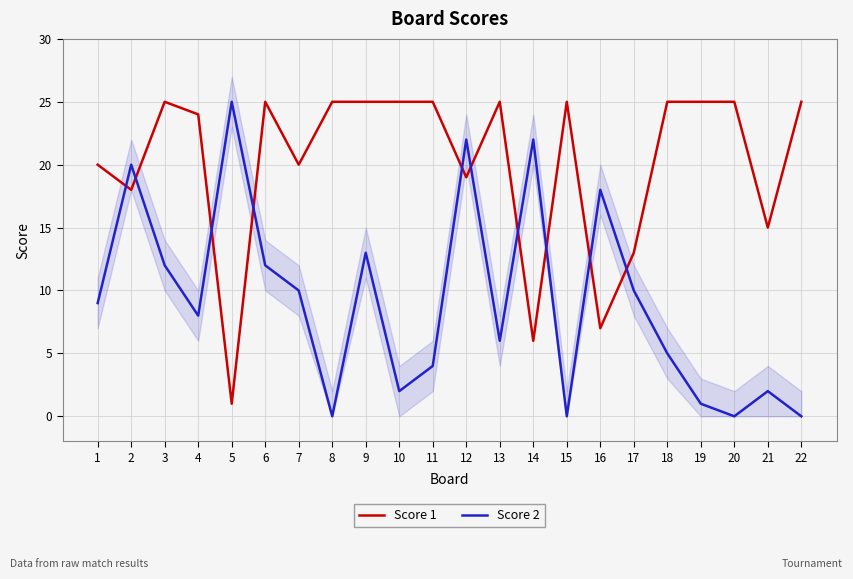

How many values in the Score 2 series exceed 9?

10